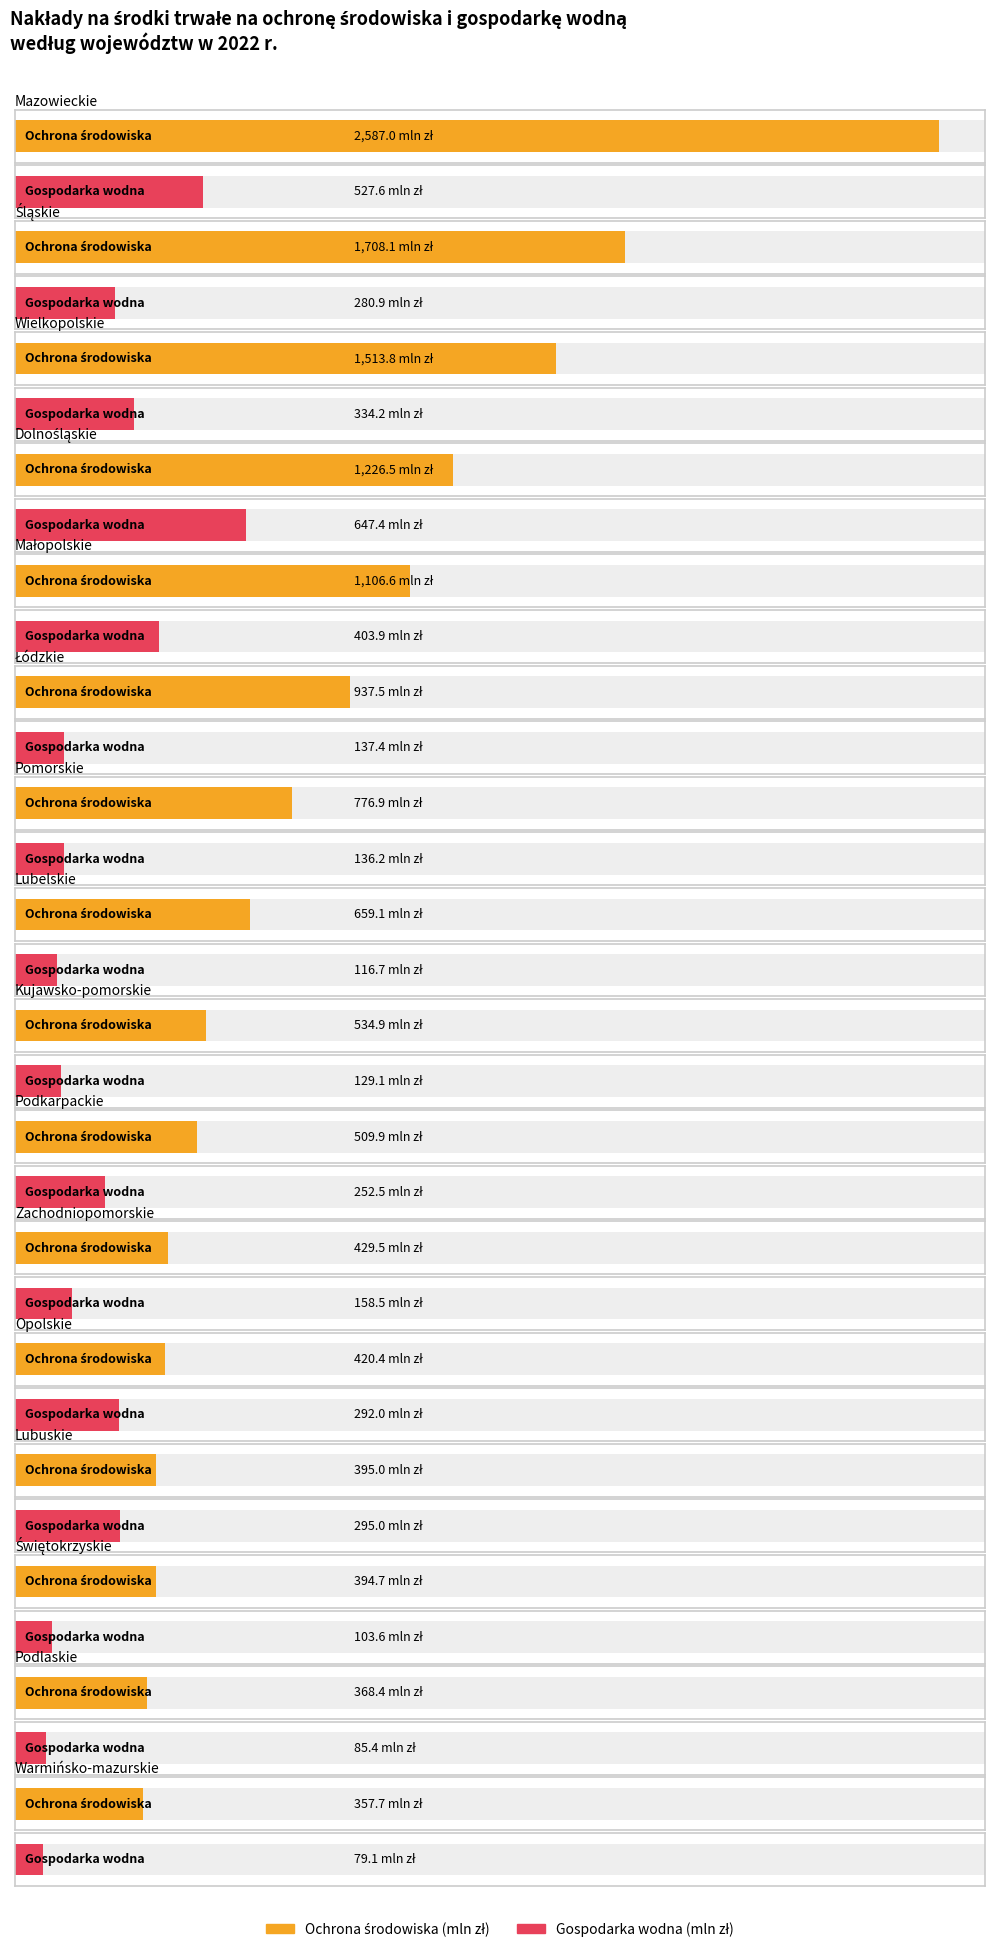

Are the bars horizontal?

Yes